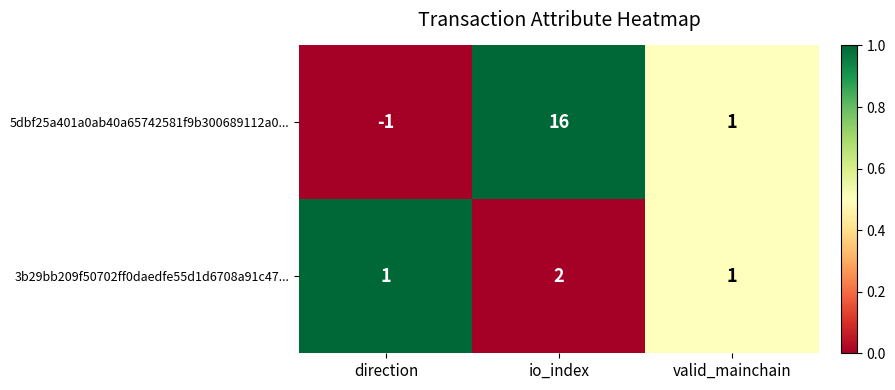

Reading left to right, extract all data points from this chart.

5dbf25a401a0ab40a65742581f9b300689112a0...: direction=-1	io_index=16	valid_mainchain=1
3b29bb209f50702ff0daedfe55d1d6708a91c47...: direction=1	io_index=2	valid_mainchain=1